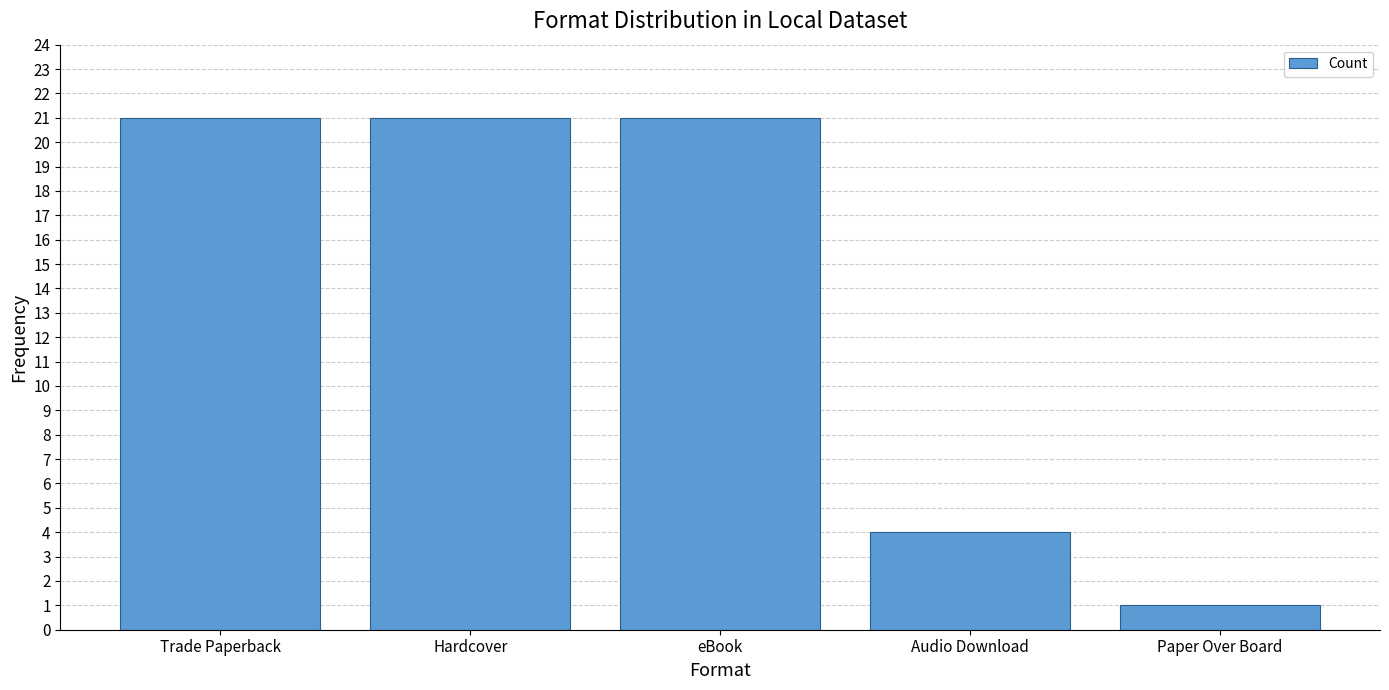

Reading left to right, what are all the values shown in this chart?

Trade Paperback=21	Hardcover=21	eBook=21	Audio Download=4	Paper Over Board=1